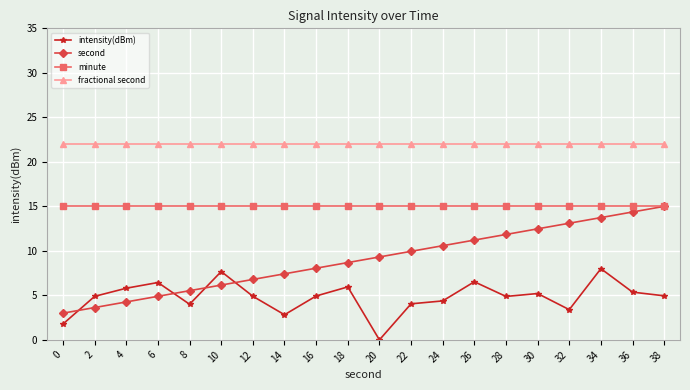

What is the minimum value for fractional second?

22.0